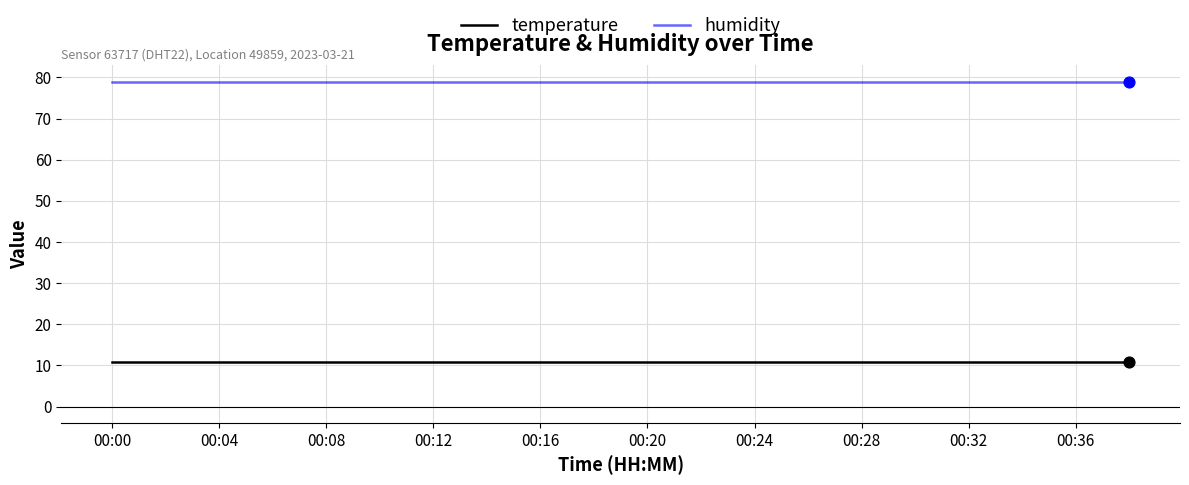

What is the minimum value shown in the chart?

10.9